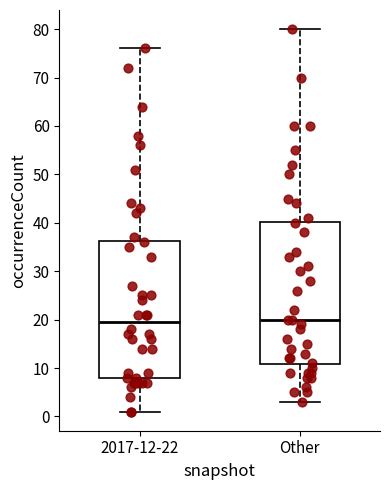

Reading left to right, read every box against the y-axis: the position of its median line, the range the box covers, and the ends of its whiskers. The values are not printed on the chart, so give them approximately, as read against the axis.

2017-12-22: median 20, box 8 to 36, whiskers 1 to 76
Other: median 20, box 11 to 40, whiskers 3 to 80